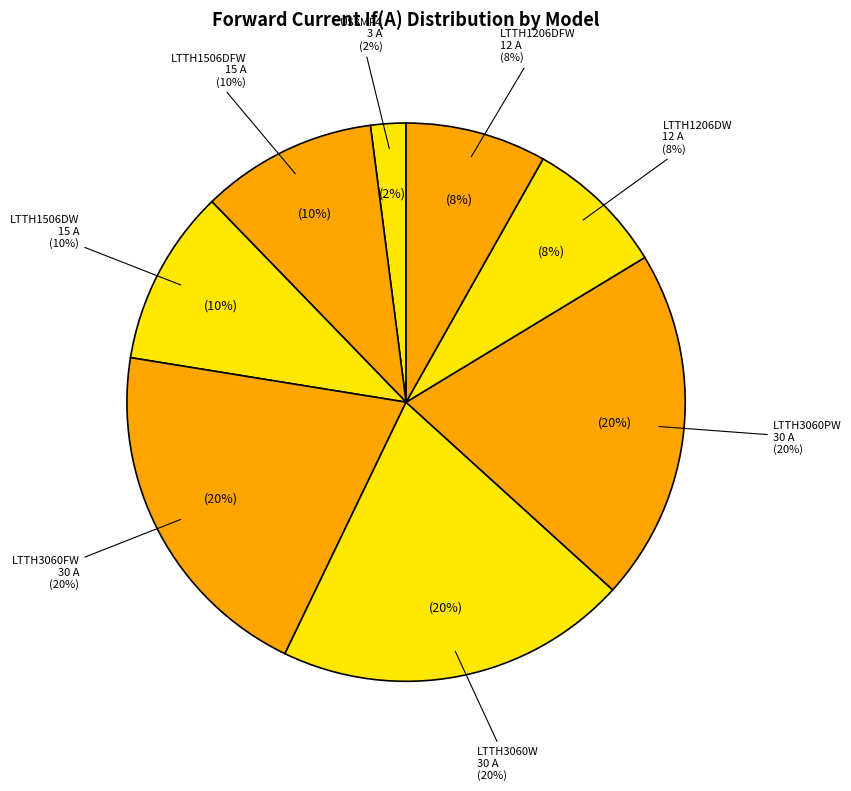

How much of the chart is everything except LTTH1506DW?

89.8%